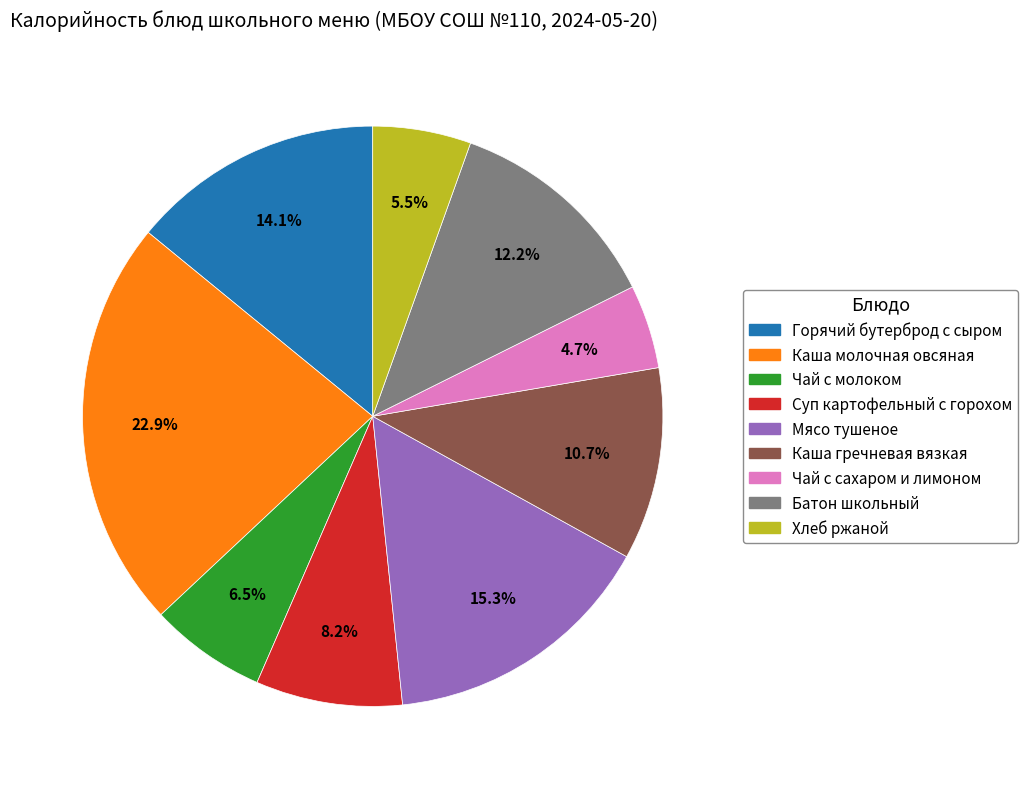

To the nearest percent, what is the difference between the Каша гречневая вязкая and Мясо тушеное slice percentages?

5%